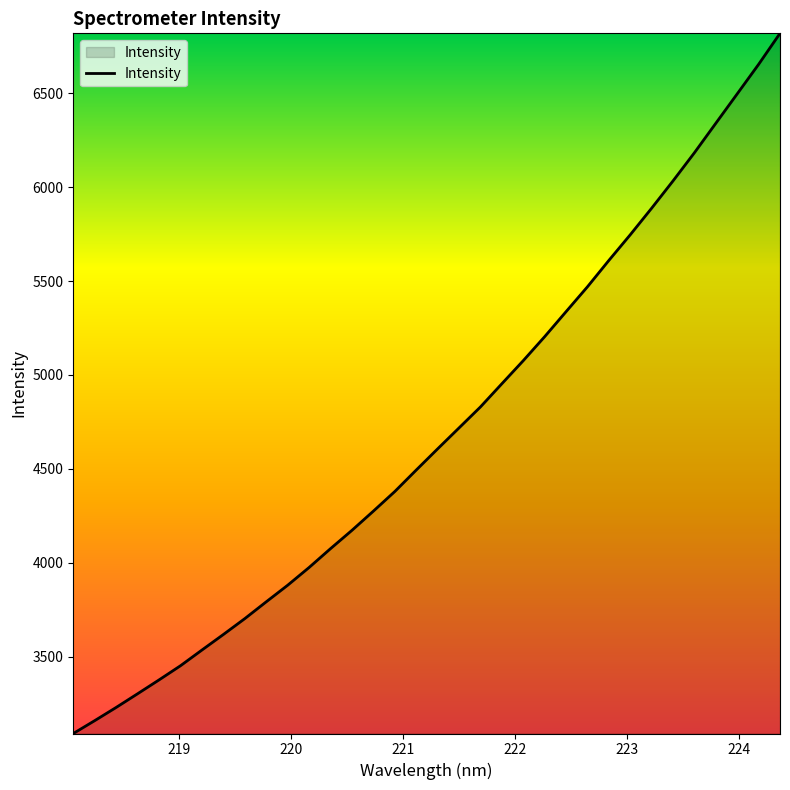

Does the chart have visible grid lines?

No